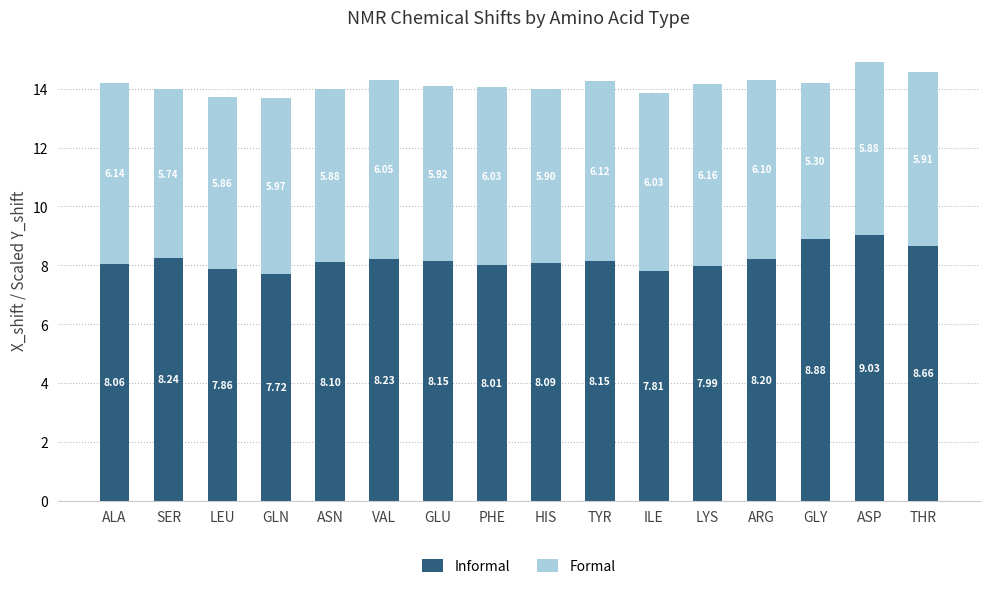

At which label does Informal reach its minimum?

GLN